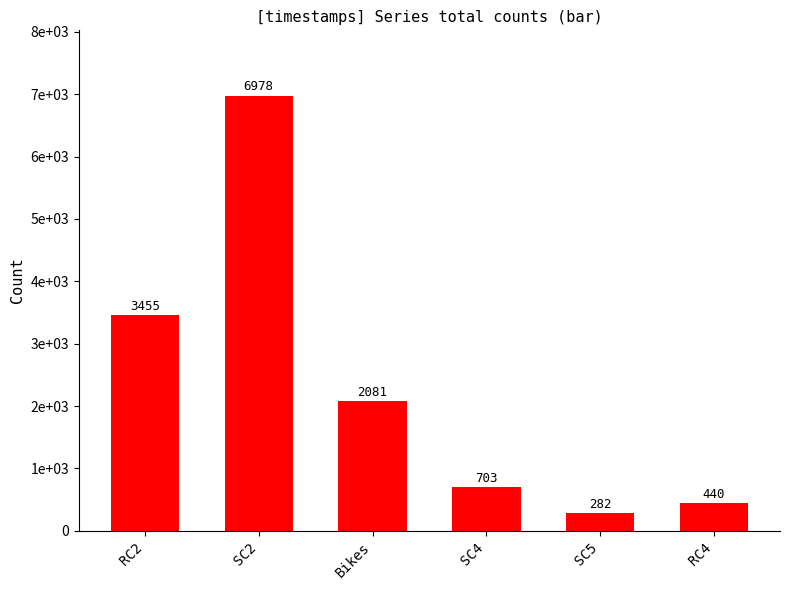

Reading left to right, transcribe all the data shown in this chart.

3455	6978	2081	703	282	440